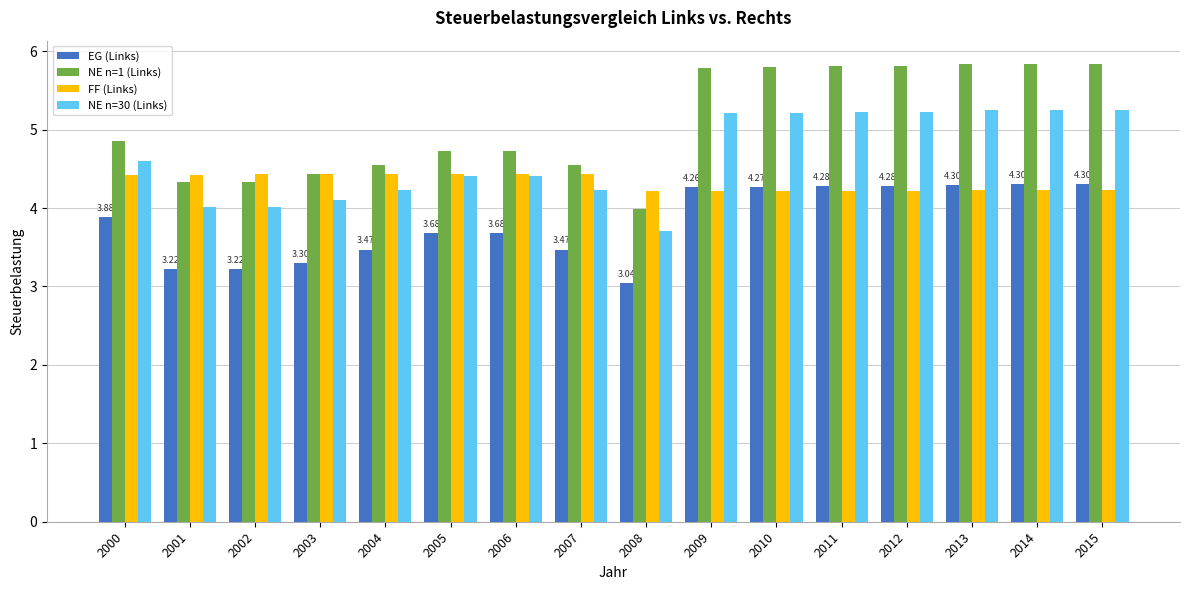

How many bars are there in each group?

4